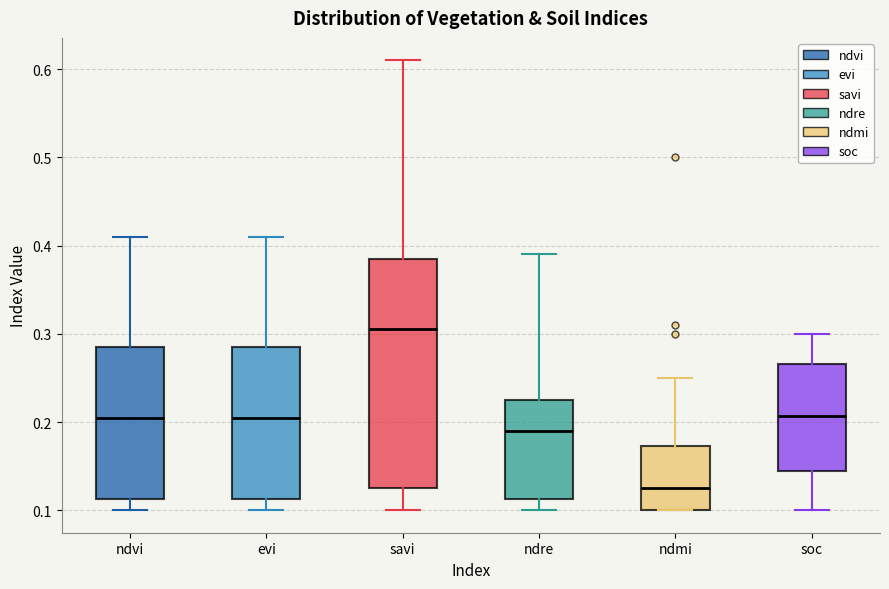

Reading left to right, read every box against the y-axis: the position of its median line, the range the box covers, and the ends of its whiskers. The values are not printed on the chart, so give them approximately, as read against the axis.

ndvi: median 0.21, box 0.11 to 0.29, whiskers 0.10 to 0.41
evi: median 0.21, box 0.11 to 0.29, whiskers 0.10 to 0.41
savi: median 0.31, box 0.13 to 0.39, whiskers 0.10 to 0.61
ndre: median 0.19, box 0.11 to 0.23, whiskers 0.10 to 0.39
ndmi: median 0.13, box 0.10 to 0.17, whiskers 0.10 to 0.25
soc: median 0.21, box 0.15 to 0.27, whiskers 0.10 to 0.30